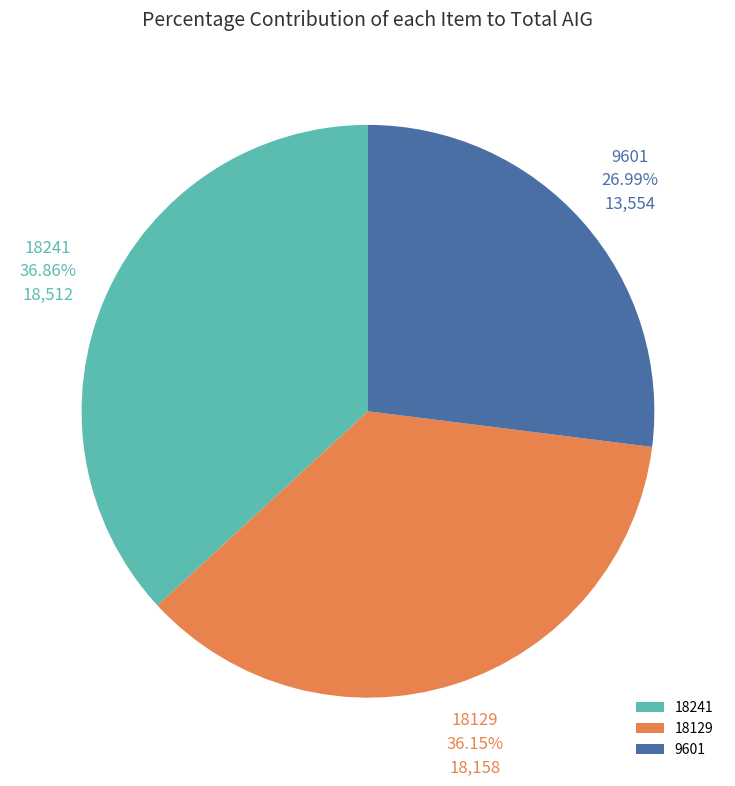

Which slice is the largest?

18241